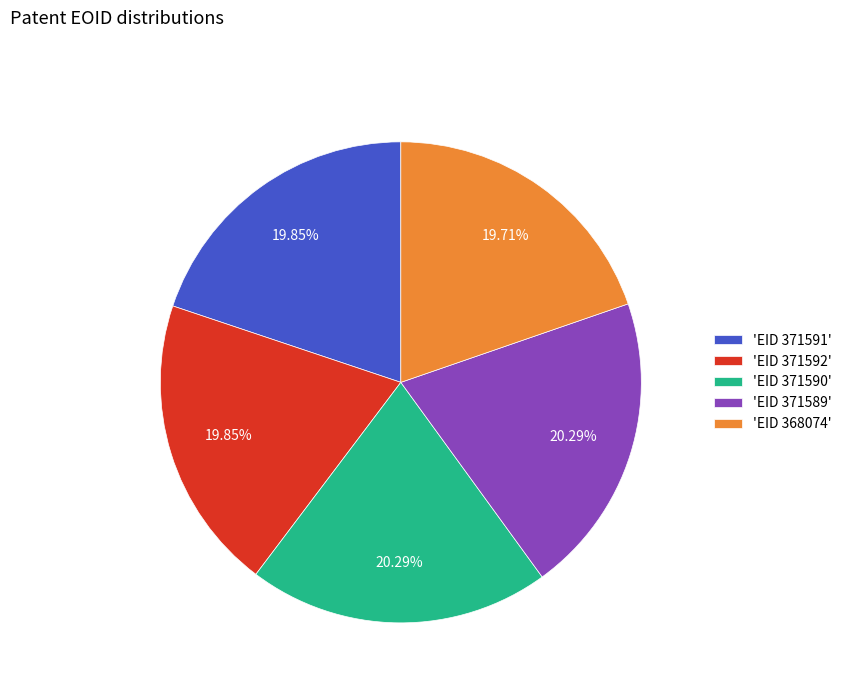

Combined, do 'EID 371592' and 'EID 371591' account for over 50%?

No